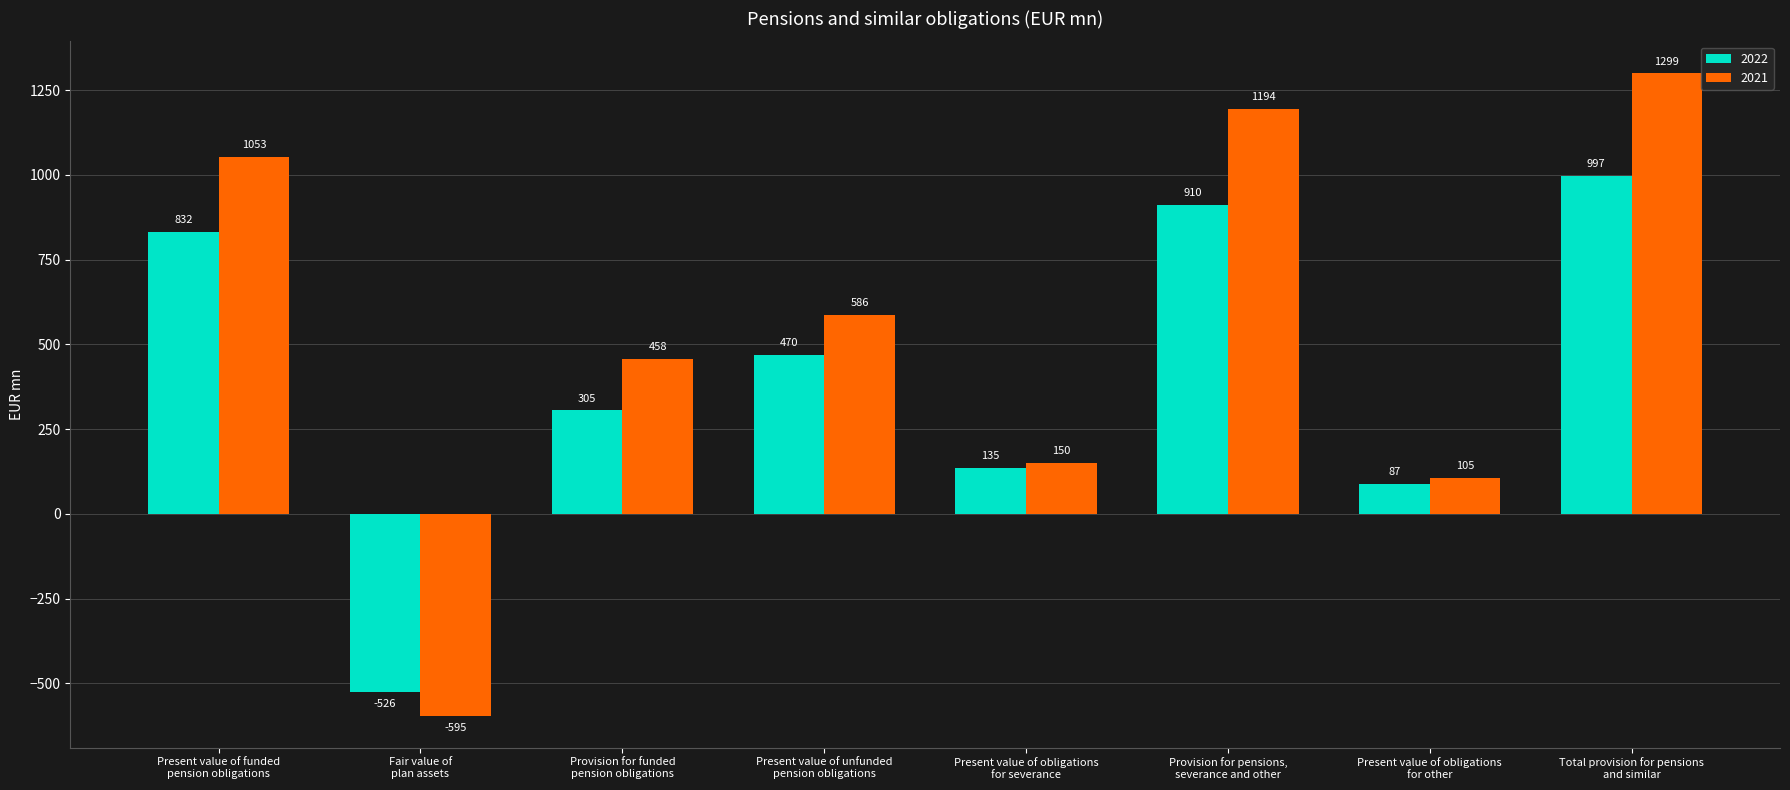

Which series has the widest spread of values?

2021